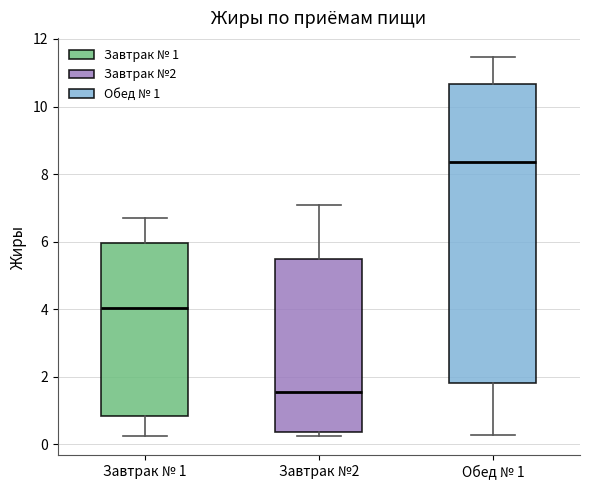

Reading left to right, transcribe this box plot: for each box, give where its median line is, the range the box spans, and where its two whiskers end, as read against the y-axis. The values are not printed on the chart, so give them approximately, as read against the axis.

Завтрак № 1: median 4.0, box 0.8 to 6.0, whiskers 0.2 to 6.8
Завтрак №2: median 1.6, box 0.4 to 5.4, whiskers 0.2 to 7.0
Обед № 1: median 8.4, box 1.8 to 10.6, whiskers 0.2 to 11.4